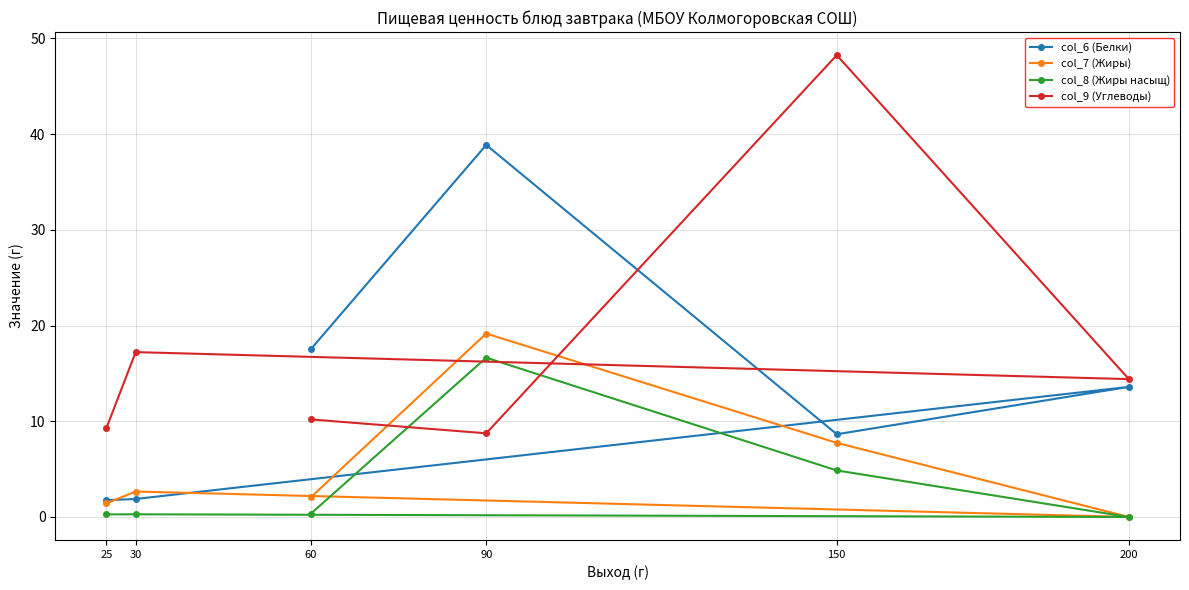

Which series has the largest total across all categories?

col_9 (Углеводы)